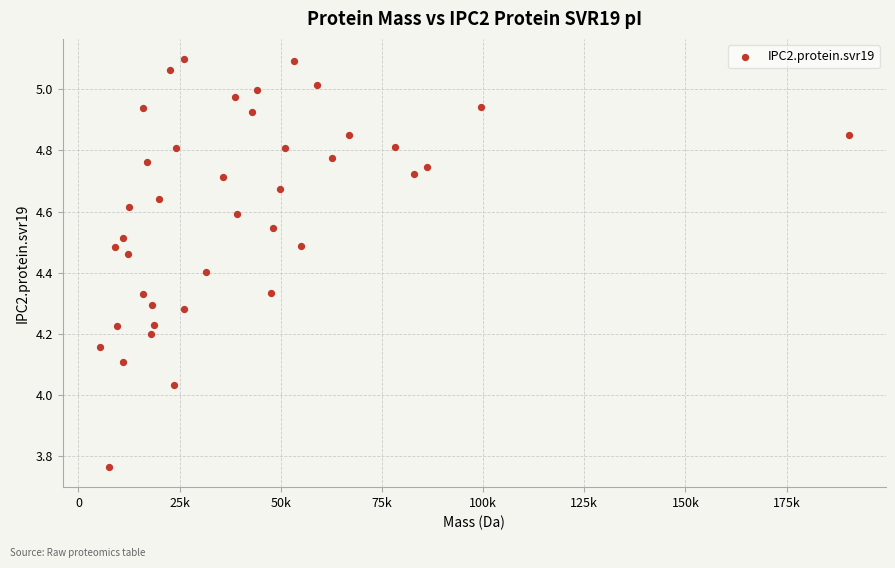

What is the range of X values (max minus min)?

184978.0